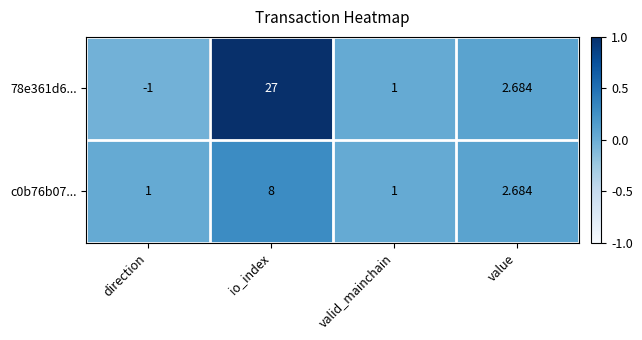

What is the total value across all series at valid_mainchain?

2.0